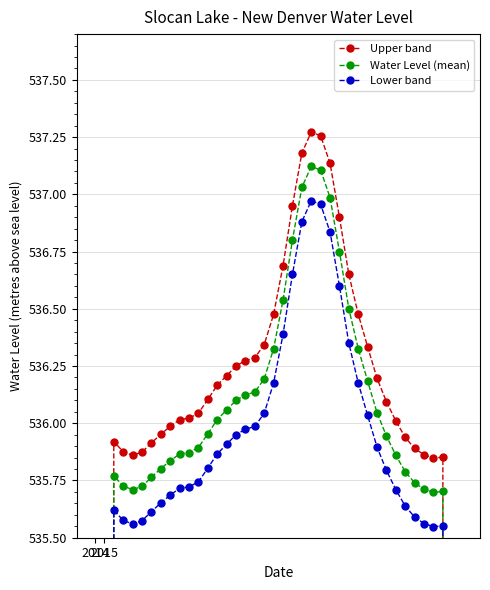

What is the total value across all series at 5?

1607.2